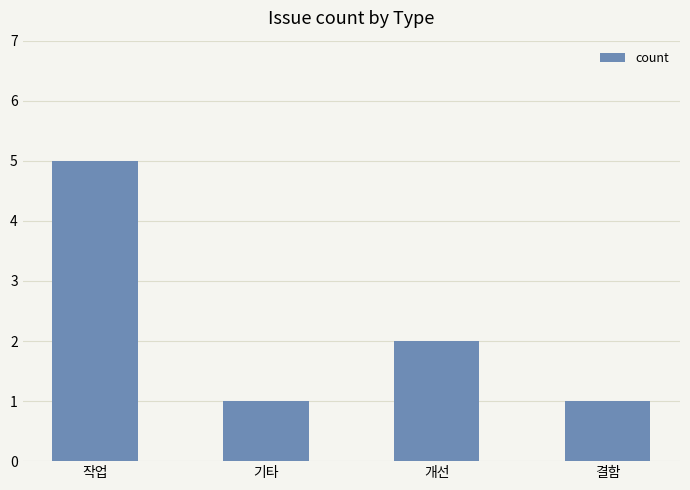

What position from the right is 개선?

2